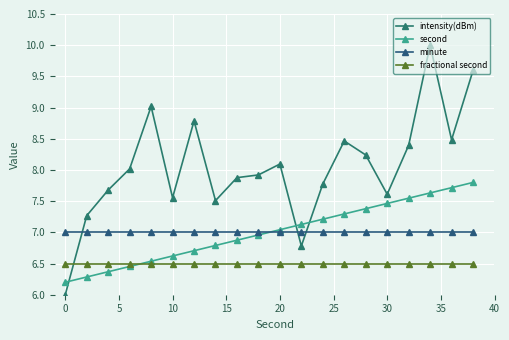

What are all the series names shown in the legend?

intensity(dBm), second, minute, fractional second